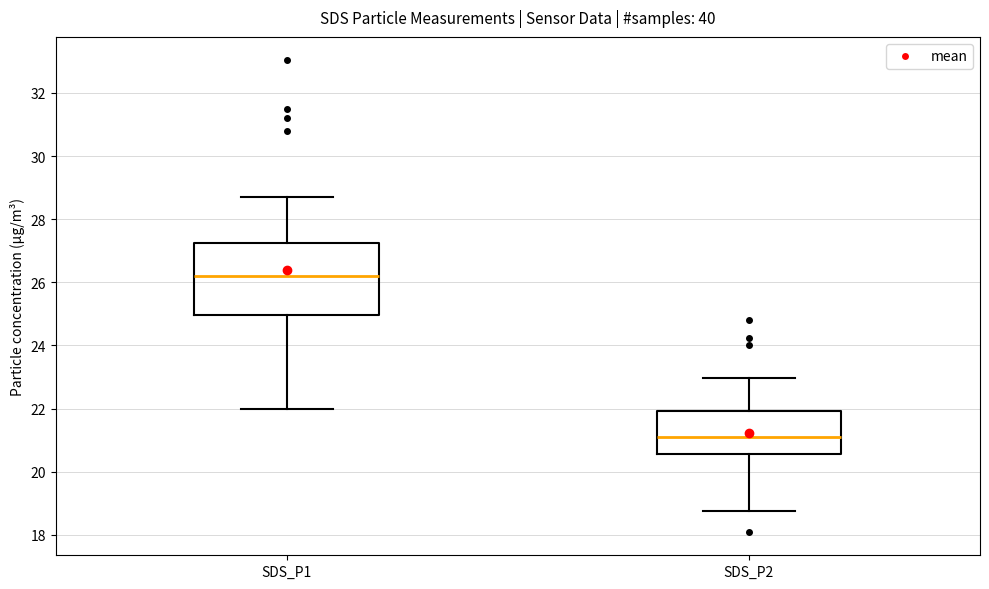

Which box has the lowest median line?

SDS_P2